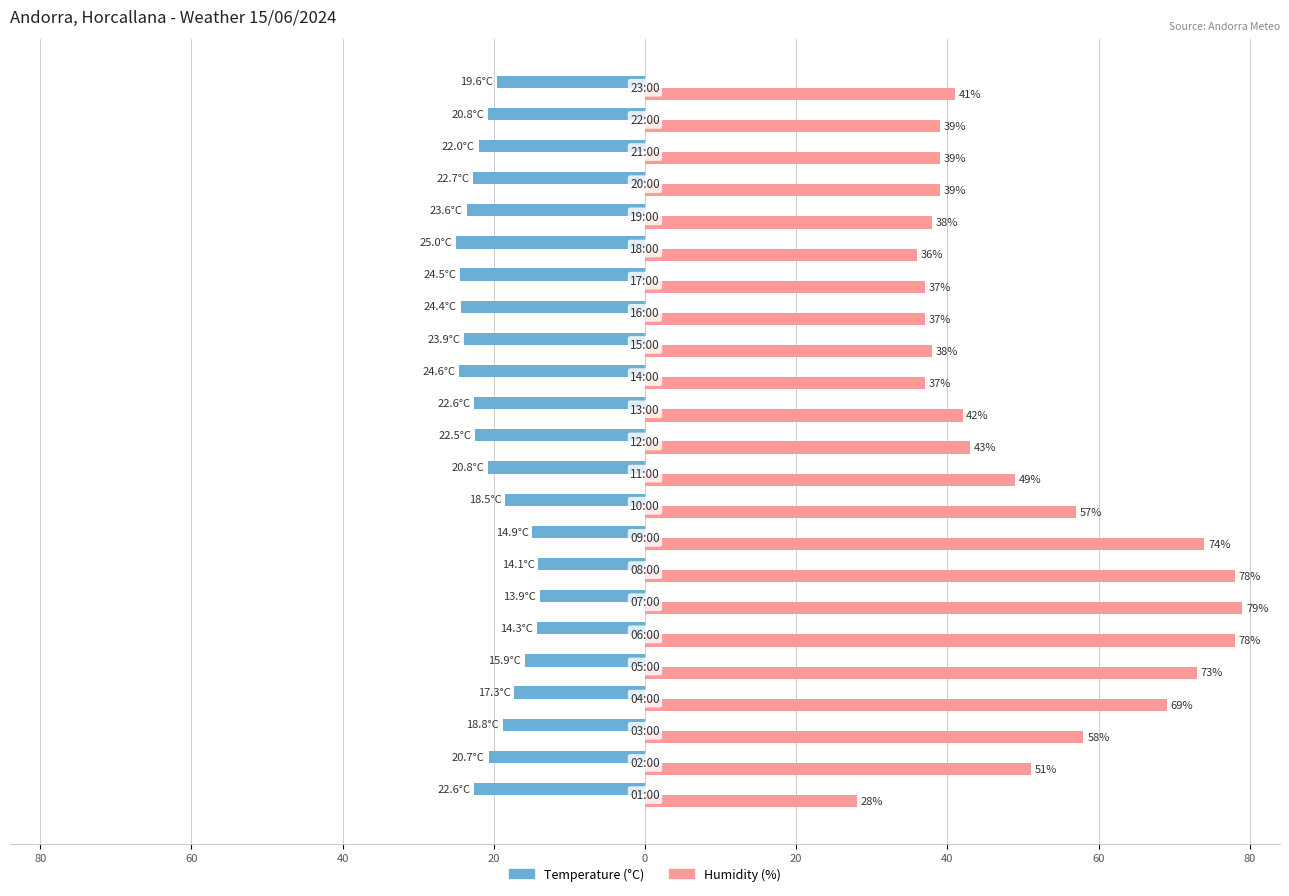

Which series has the largest total across all categories?

Humidity (%)